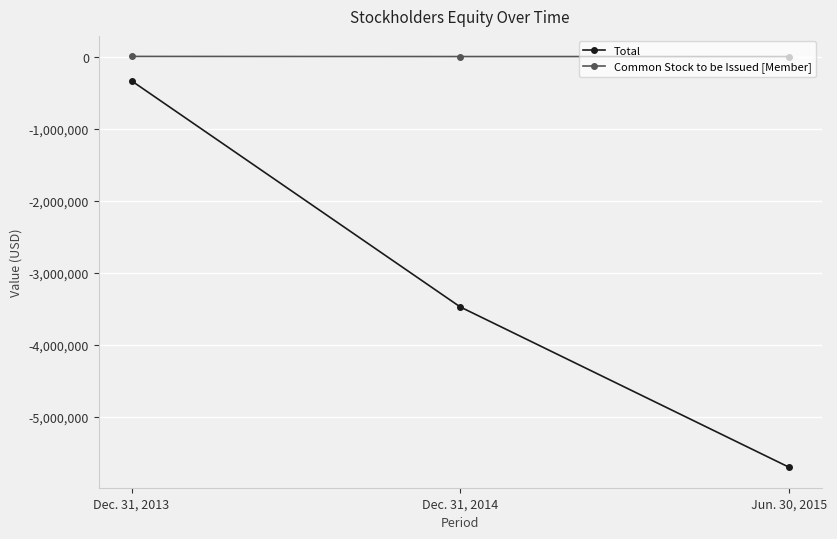

Count the number of data series in this chart.

2